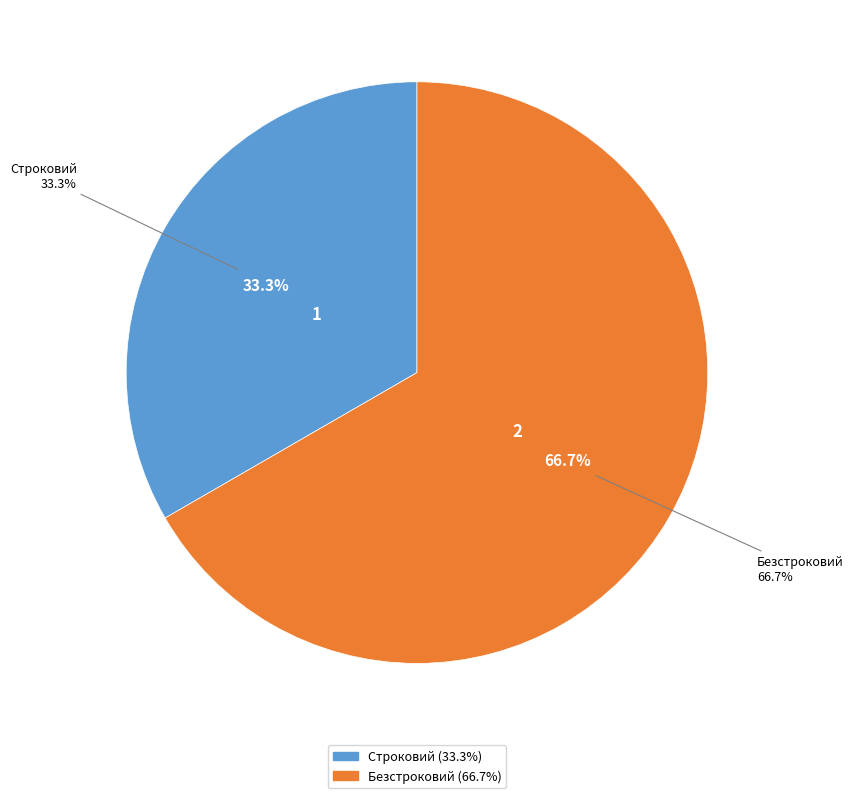

What is the change in value from Строковий to Безстроковий?

+1